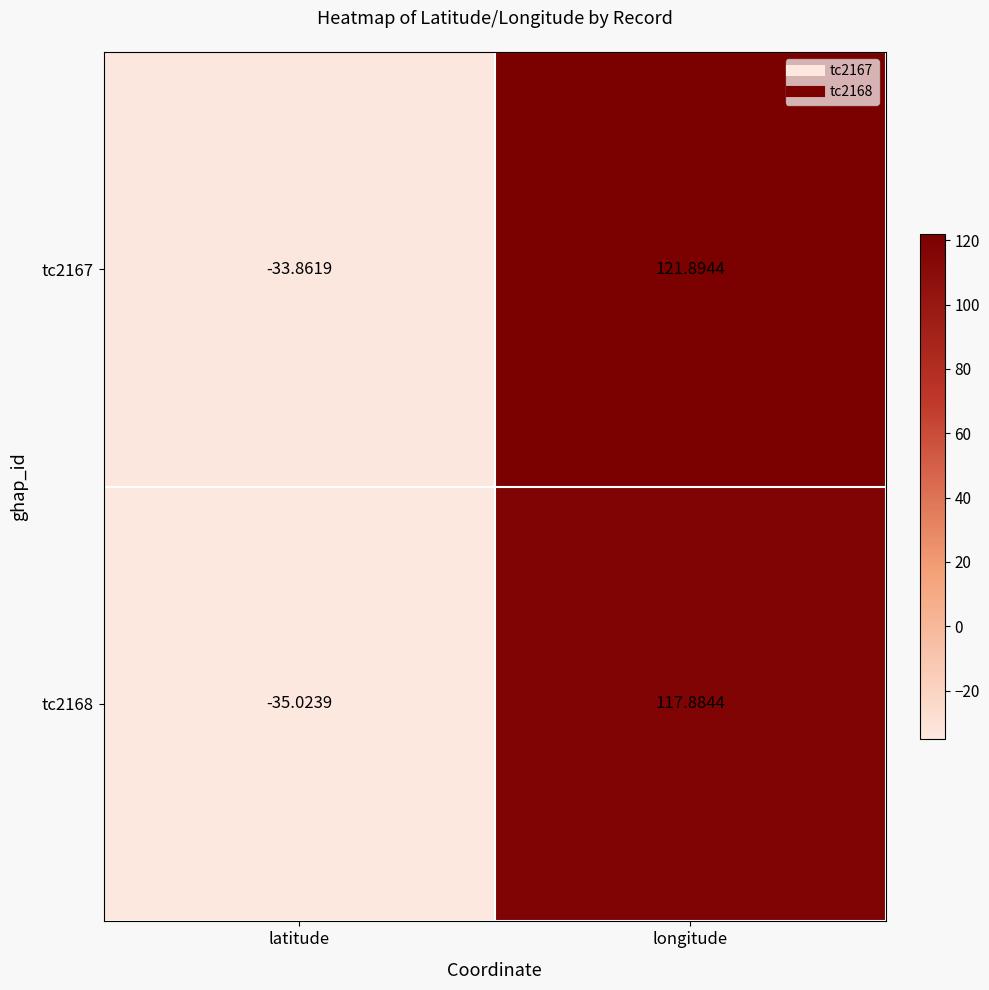

At which category is the sum across all series the highest?

longitude